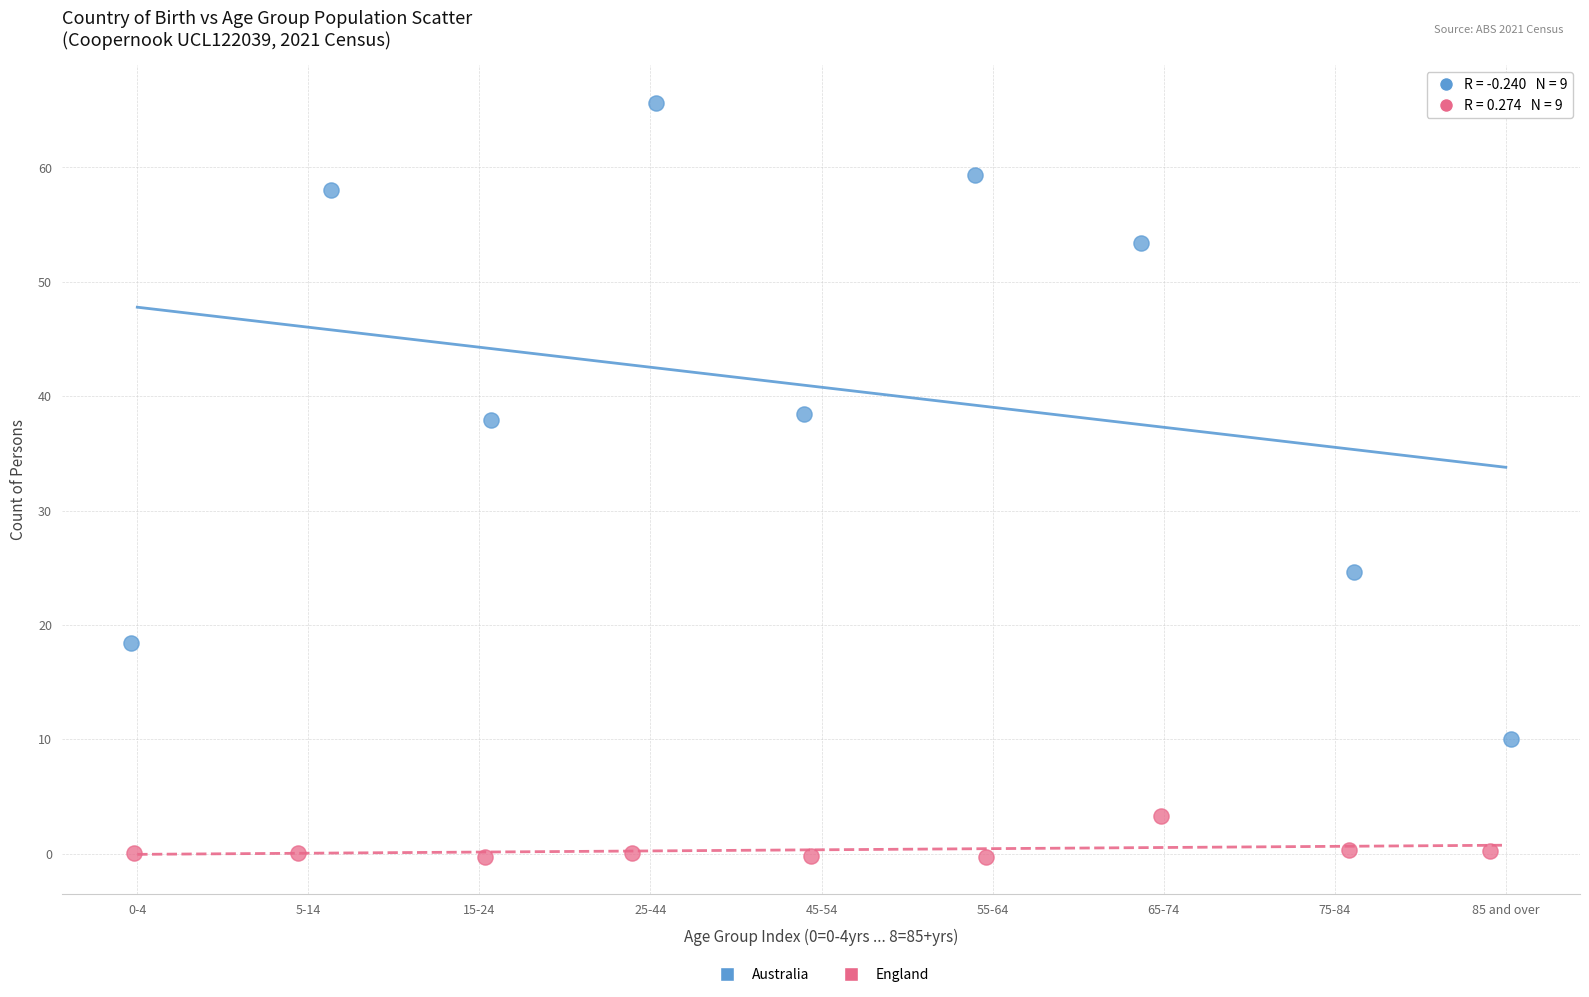

Which series reaches the maximum Y coordinate?

Australia